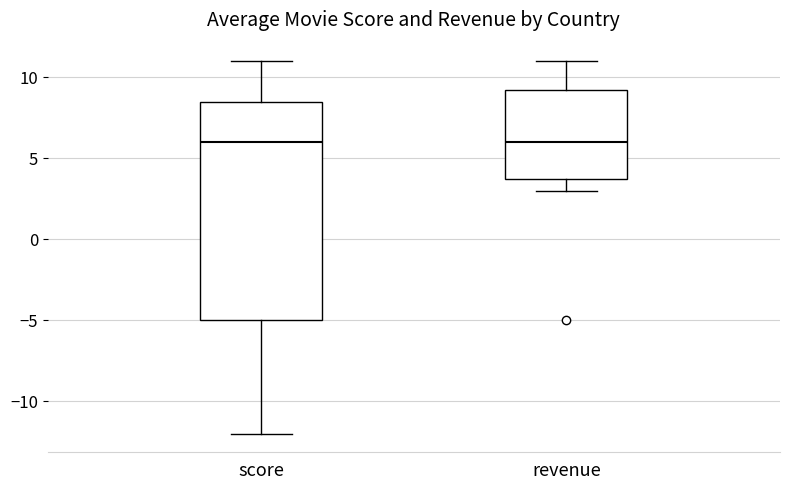

Reading left to right, transcribe this box plot: for each box, give where its median line is, the range the box spans, and where its two whiskers end, as read against the y-axis. The values are not printed on the chart, so give them approximately, as read against the axis.

score: median 6.0, box -5.0 to 8.5, whiskers -12.0 to 11.0
revenue: median 6.0, box 4.0 to 9.5, whiskers 3.0 to 11.0